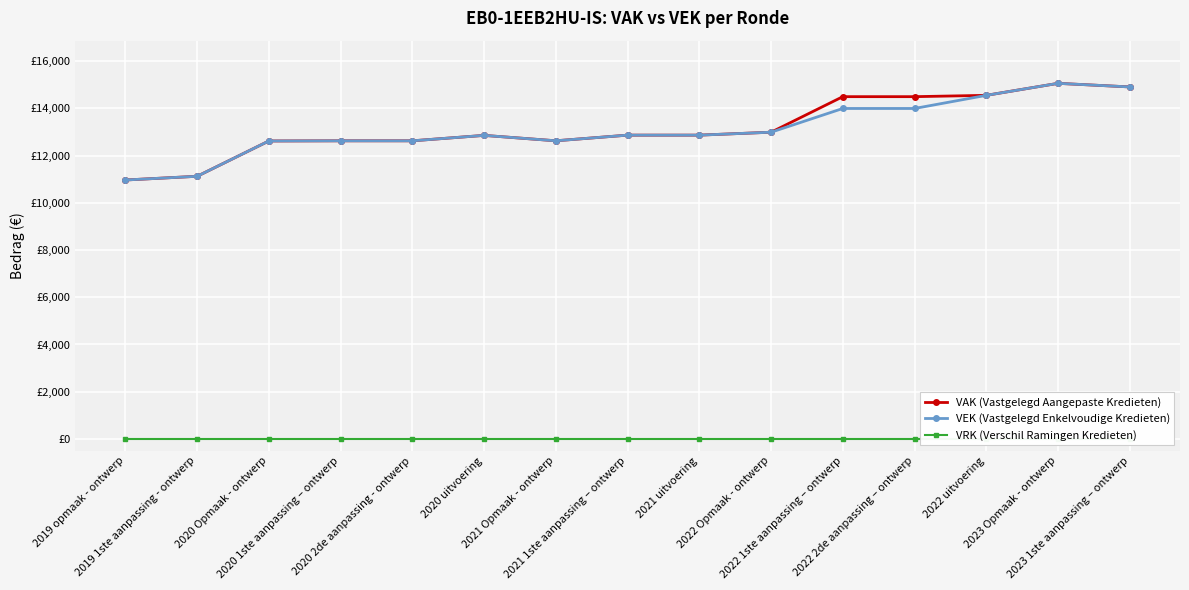

What position from the left is 2022 1ste aanpassing – ontwerp?

11